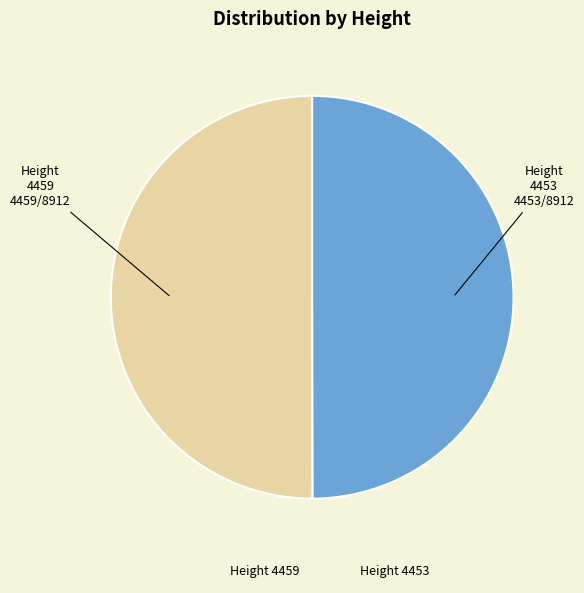

Combined, do Height 4453 and Height 4459 account for over 50%?

Yes